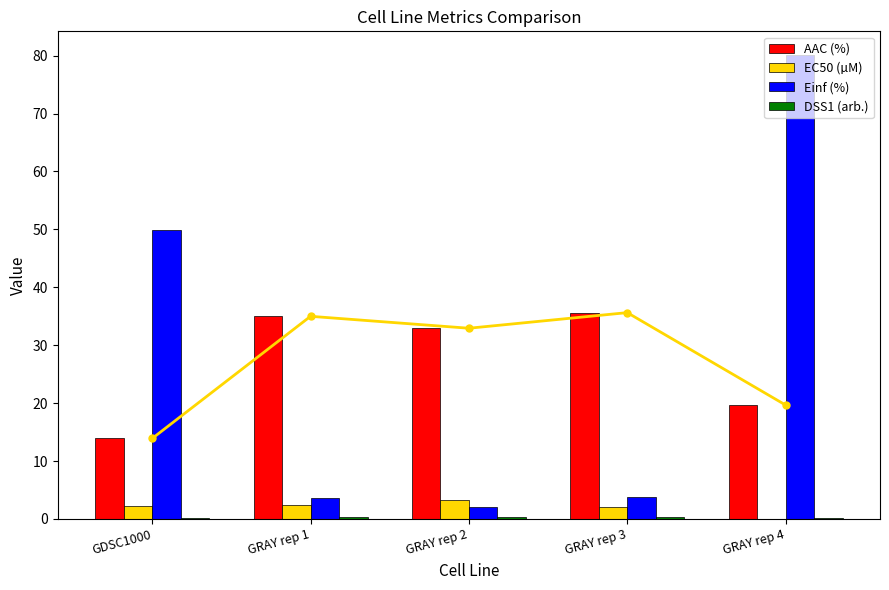

Reading left to right, list all the values displayed in this chart.

AAC (%): 13.9	35.0	32.9	35.6	19.7
EC50 (µM): 2.2	2.3	3.3	2.1	0.0
Einf (%): 49.8	3.6	2.1	3.7	80.2
DSS1 (arb.): 0.1	0.3	0.3	0.3	0.1